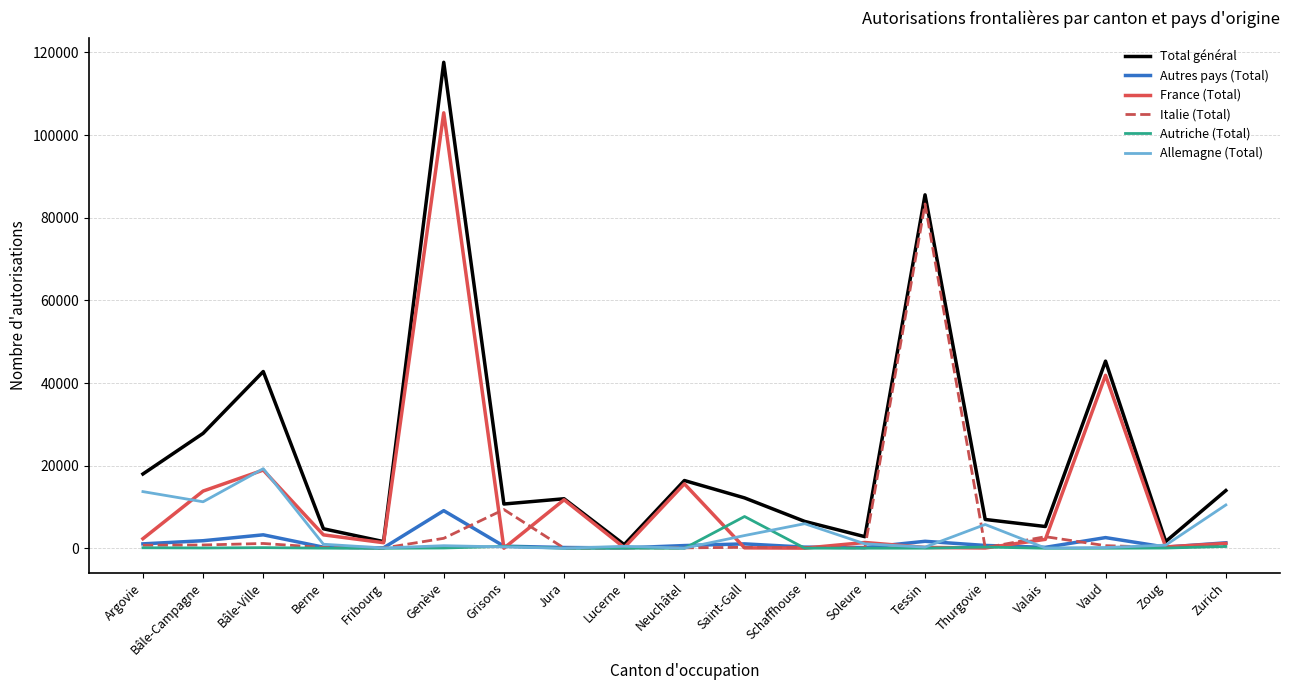

True or false: France (Total) has a value of 39 at Schaffhouse.

True